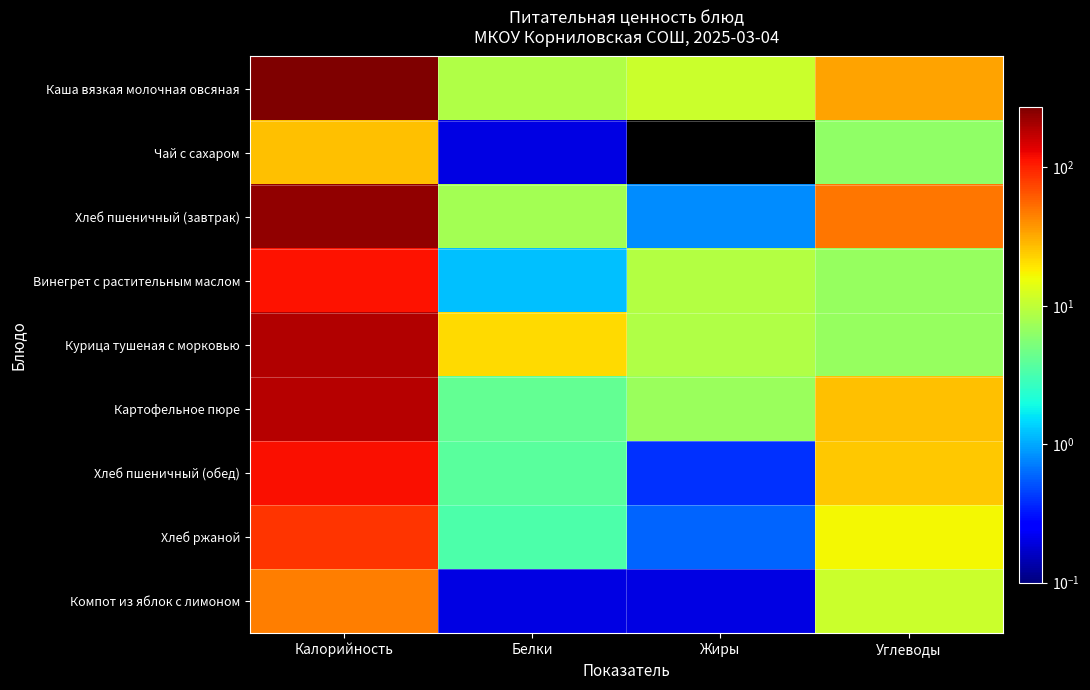

Reading left to right, extract all data points from this chart.

Каша вязкая молочная овсяная: Калорийность=272.8	Белки=8.6	Жиры=11.3	Углеводы=34.3
Чай с сахаром: Калорийность=26.8	Белки=0.2	Жиры=0.0	Углеводы=6.4
Хлеб пшеничный (завтрак): Калорийность=234.4	Белки=7.6	Жиры=0.8	Углеводы=49.2
Винегрет с растительным маслом: Калорийность=111.9	Белки=1.2	Жиры=8.9	Углеводы=6.7
Курица тушеная с морковью: Калорийность=189.5	Белки=21.2	Жиры=8.7	Углеводы=6.7
Картофельное пюре: Калорийность=185.8	Белки=4.1	Жиры=7.1	Углеводы=26.4
Хлеб пшеничный (обед): Калорийность=117.2	Белки=3.8	Жиры=0.4	Углеводы=24.6
Хлеб ржаной: Калорийность=85.4	Белки=3.3	Жиры=0.6	Углеводы=16.7
Компот из яблок с лимоном: Калорийность=46.7	Белки=0.2	Жиры=0.2	Углеводы=11.0